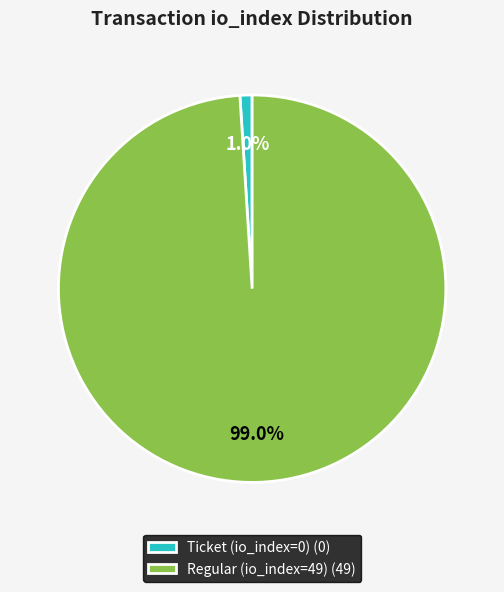

To the nearest percent, what is the difference between the largest and smallest slice percentages?

98%